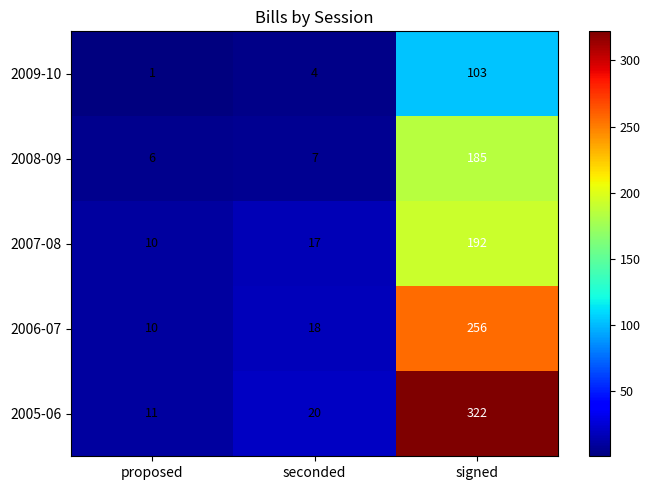

What is the sum of the 2006-07 values at signed and proposed?

266